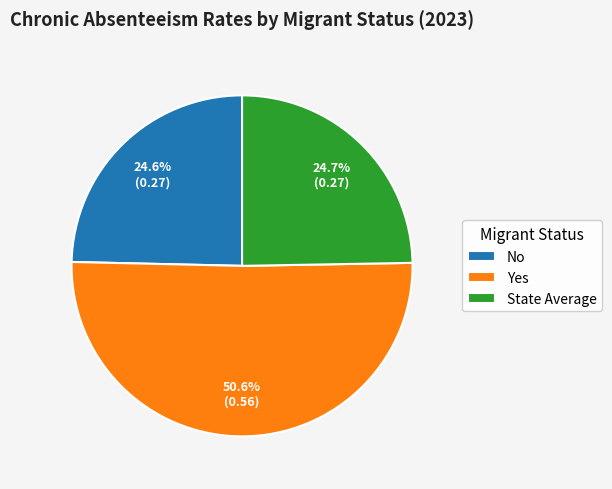

To the nearest percent, what percentage of the pie is Yes?

51%